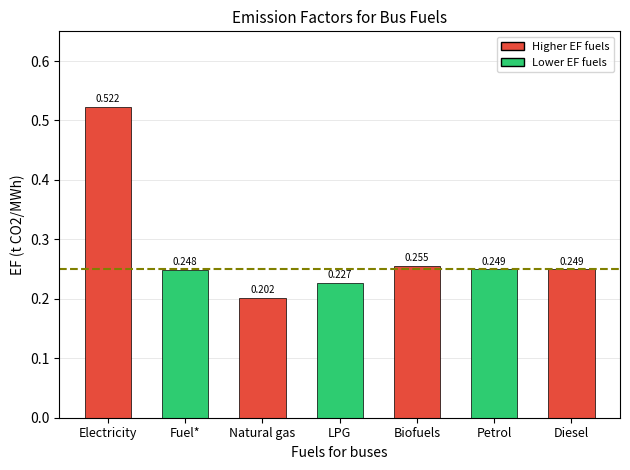

Where is the data nearest to the value 0?

Natural gas